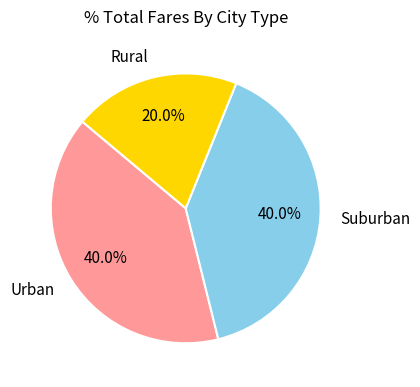

Does Urban account for over 50% of the chart?

No